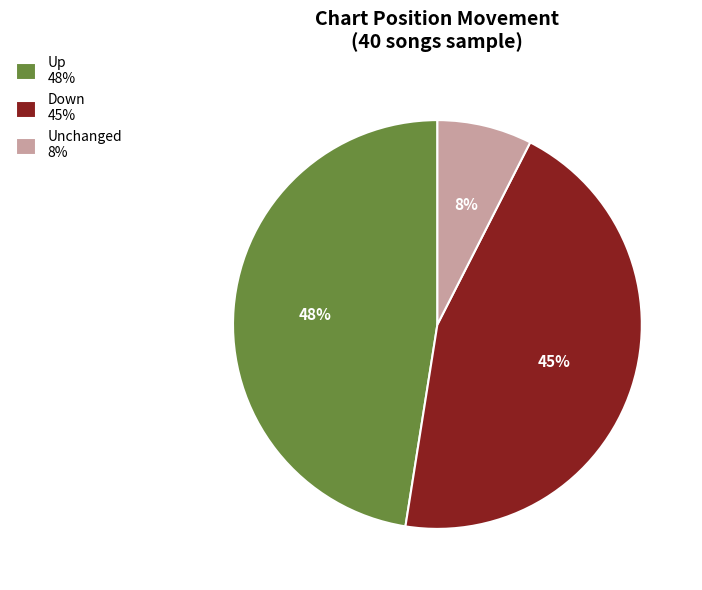

Which has a higher value, Up 48% or Down 45%?

Up 48%